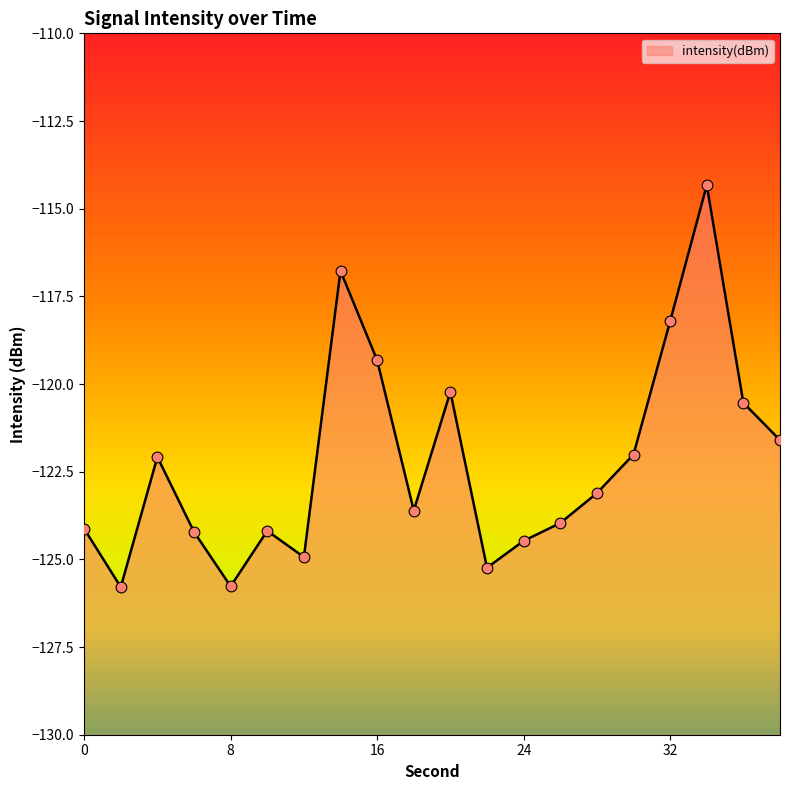

Between 24 and 20, which is larger?

20